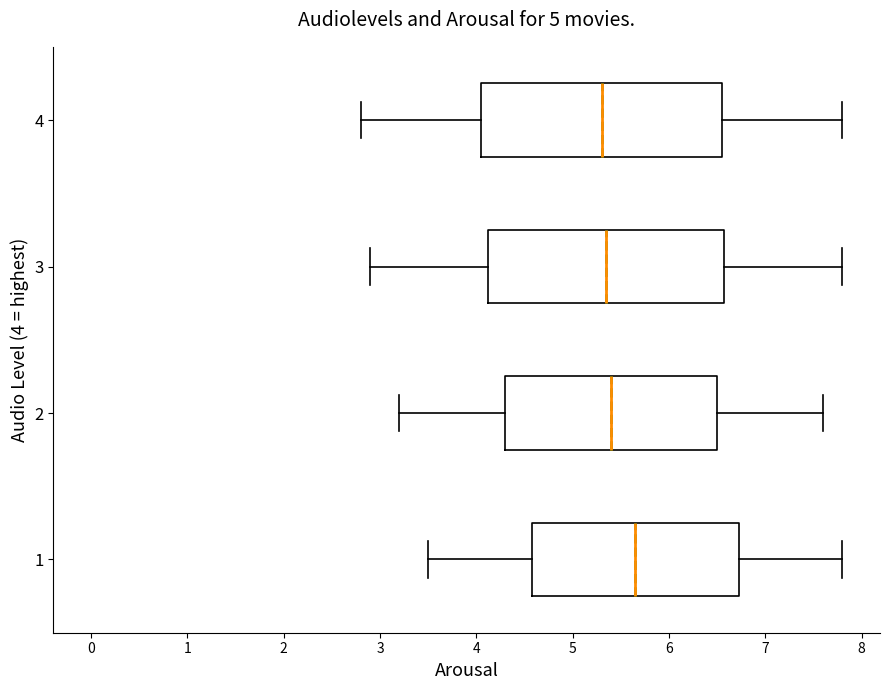

Which box's median line is the furthest to the right?

1